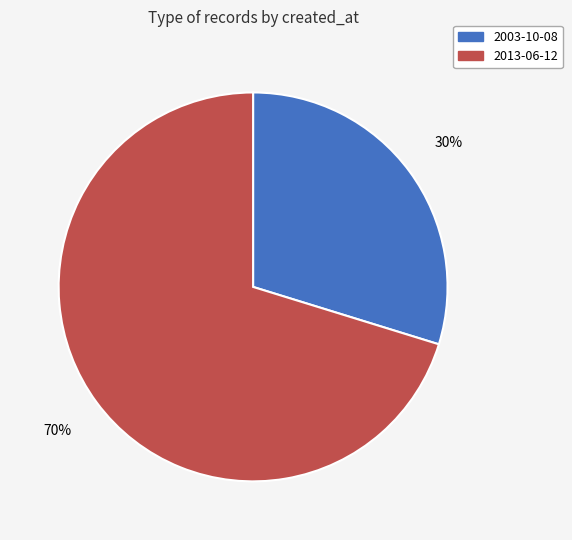

Between 2013-06-12 and 2003-10-08, which is larger?

2013-06-12